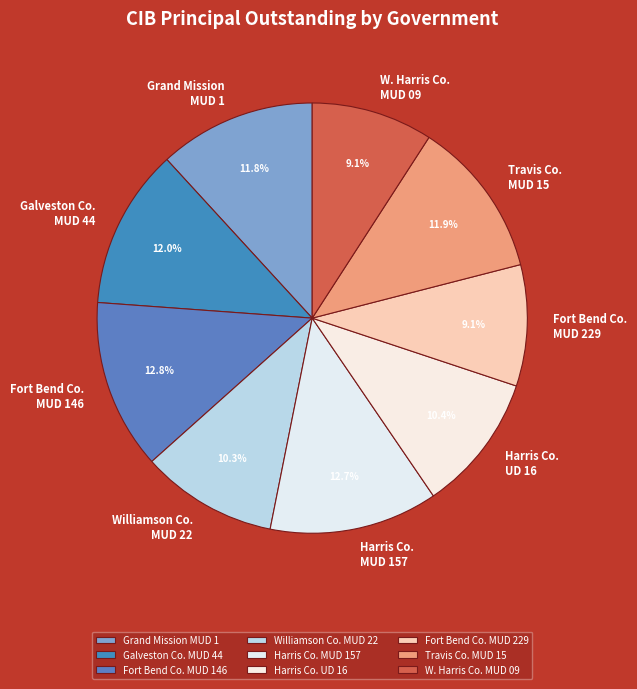

How many segments does this pie chart have?

9